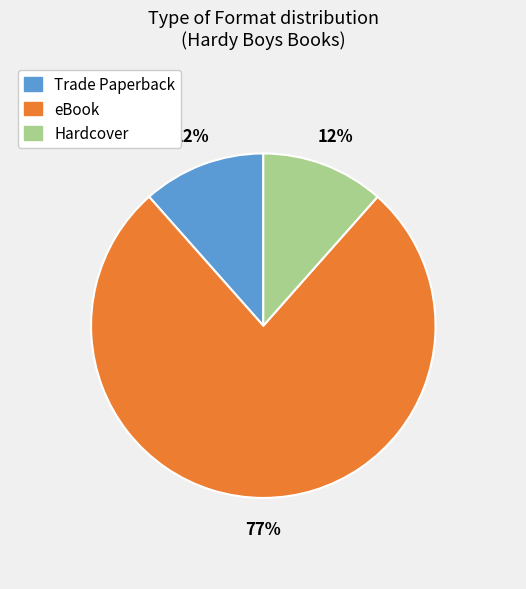

How many slices are in this pie chart?

3